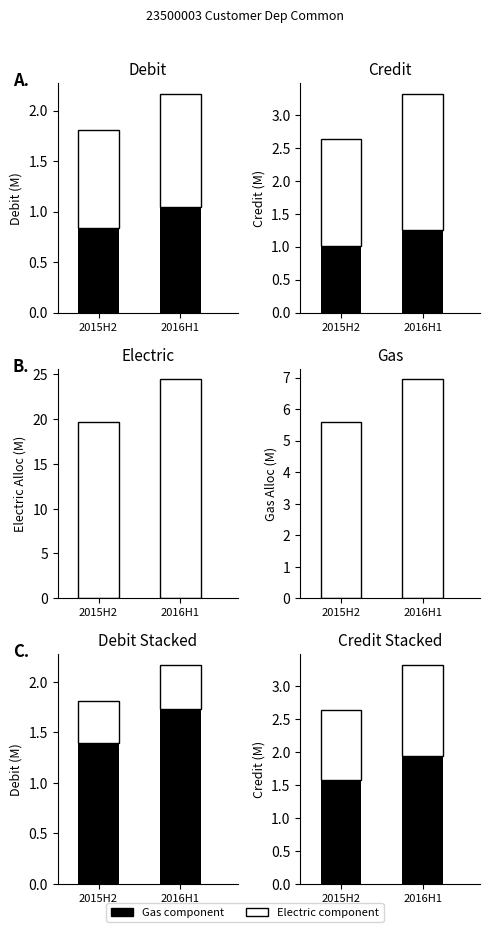

List the labels in order of Electric value, smallest first.

2015H2, 2016H1